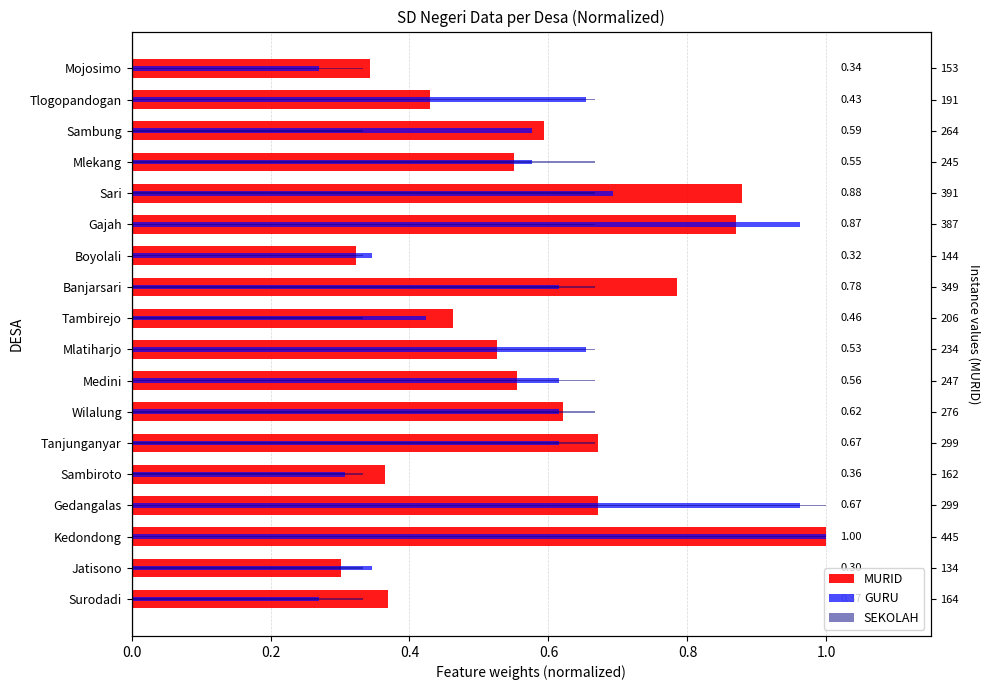

How many groups of bars are there?

18